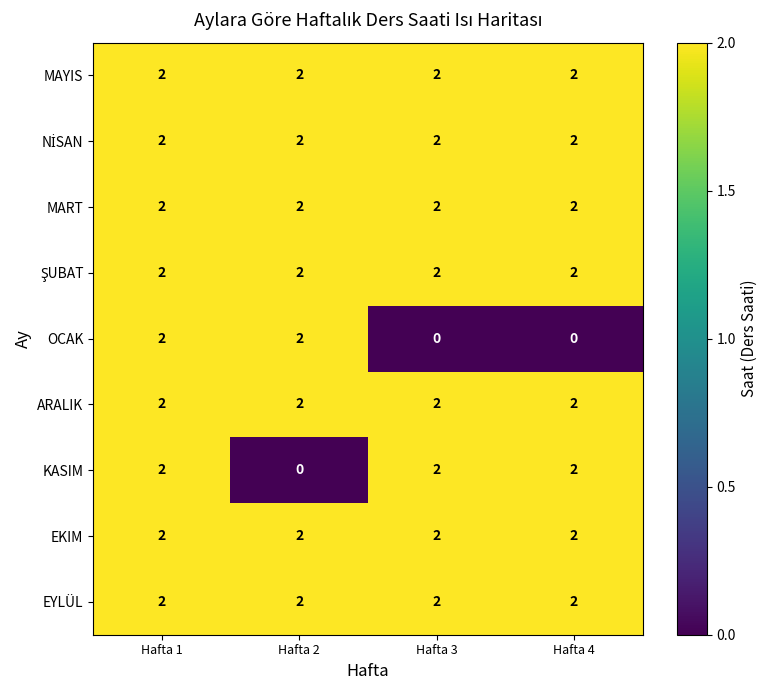

True or false: ARALIK has a value of 1 at Hafta 3.

False